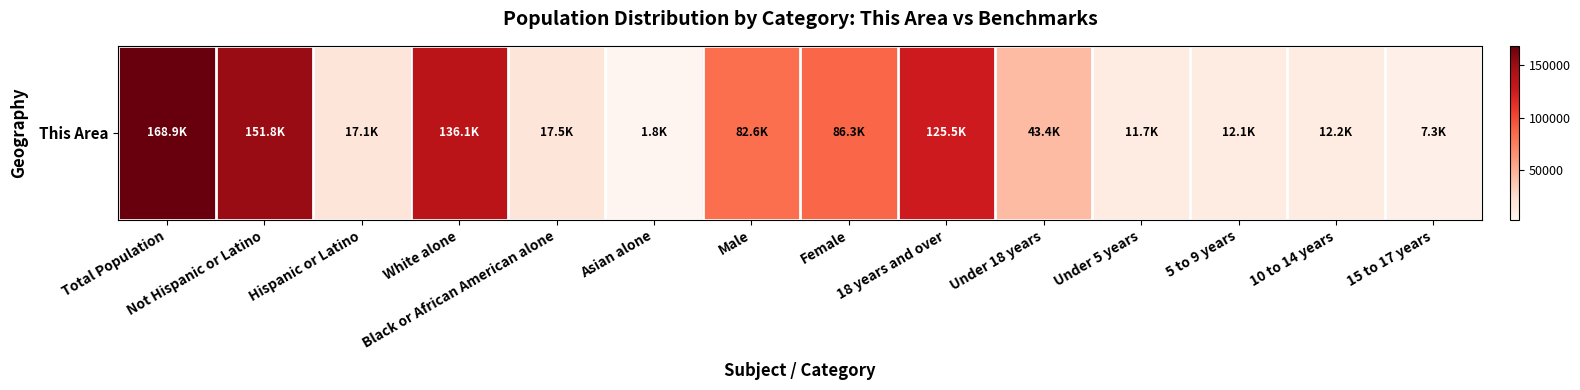

The chart shows a value of 72465 at Total Population. True or false?

False